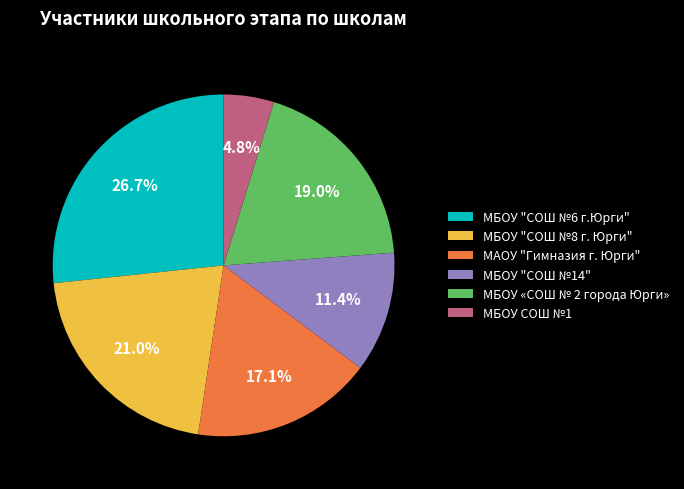

The МБОУ СОШ №1 slice represents 5% of the pie. True or false?

True